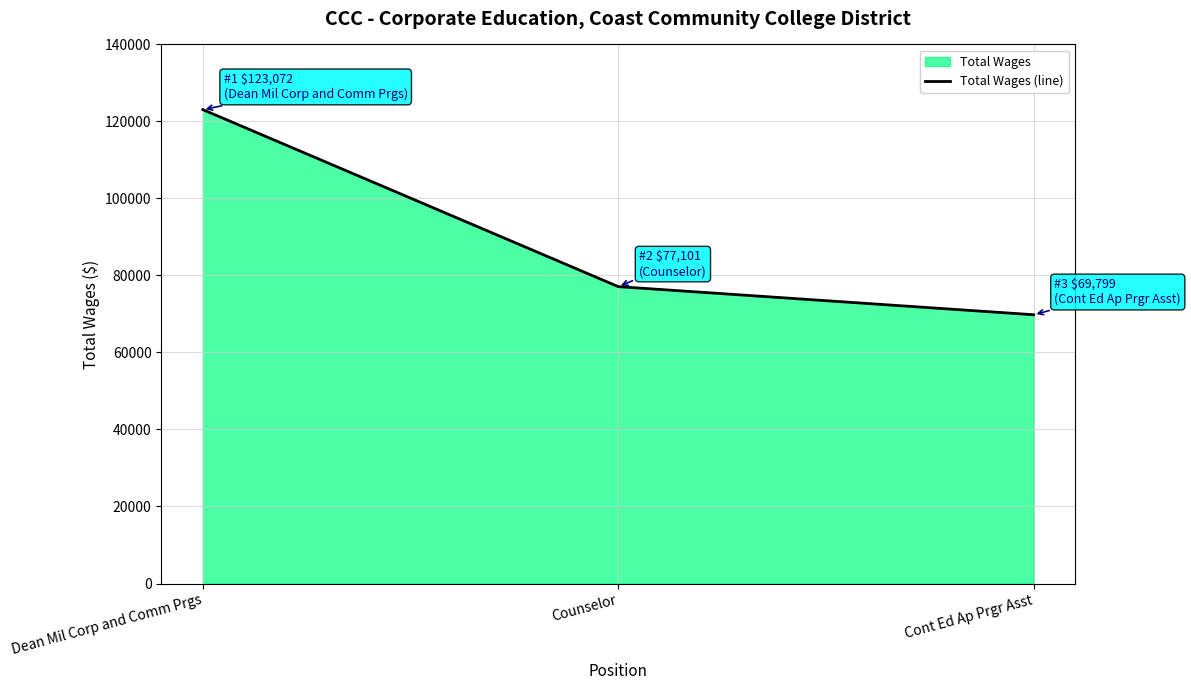

Count the values in the range 69799 to 123072.

3